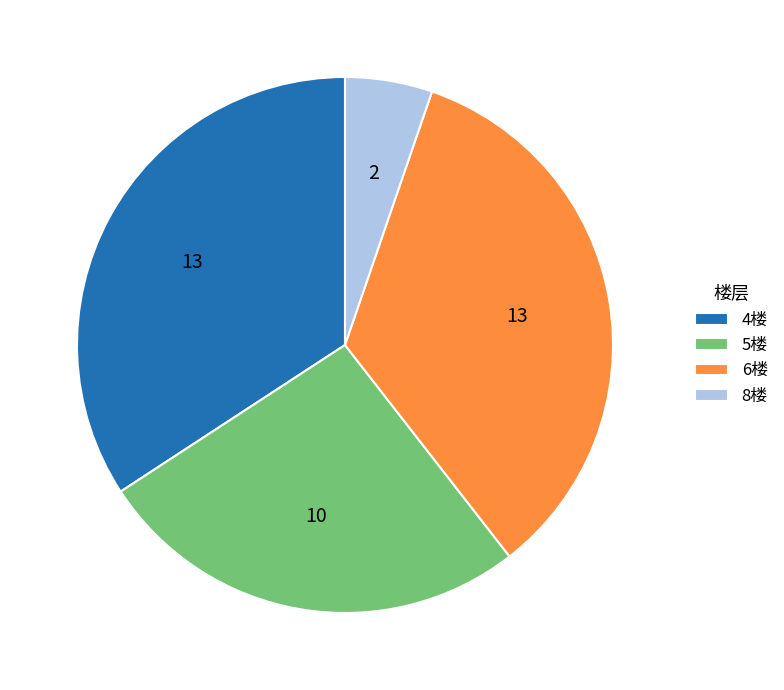

Is 6楼 the majority of the pie?

No